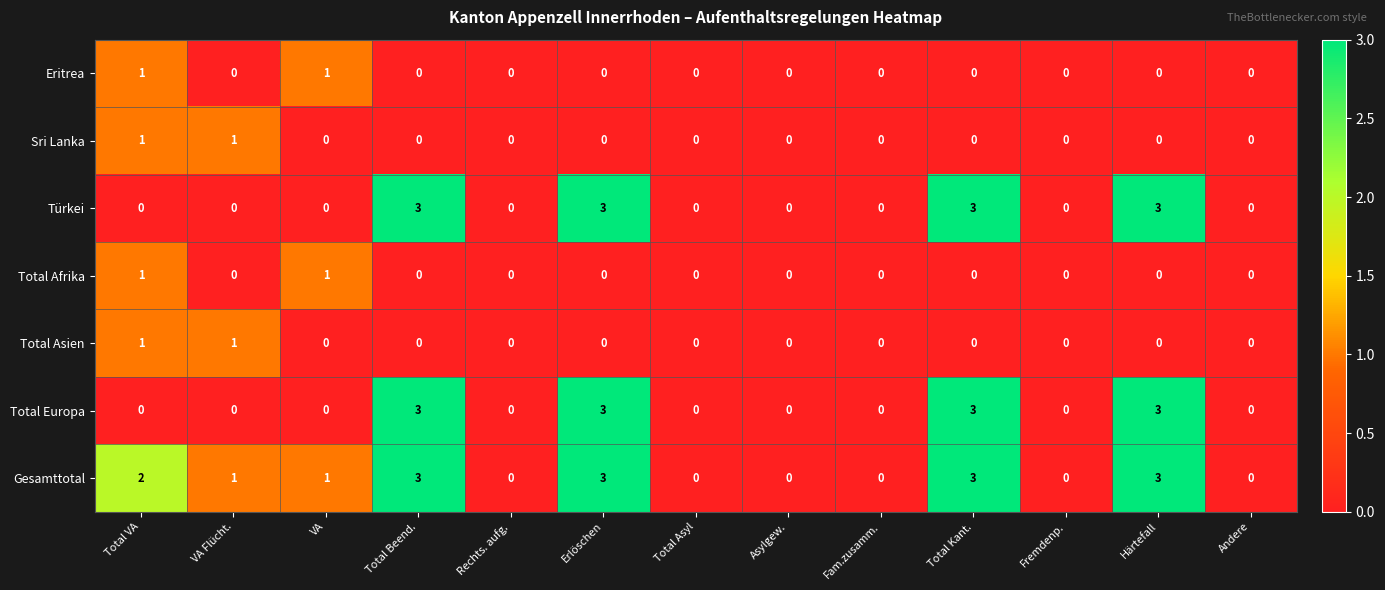

How many data points does each series have?

13